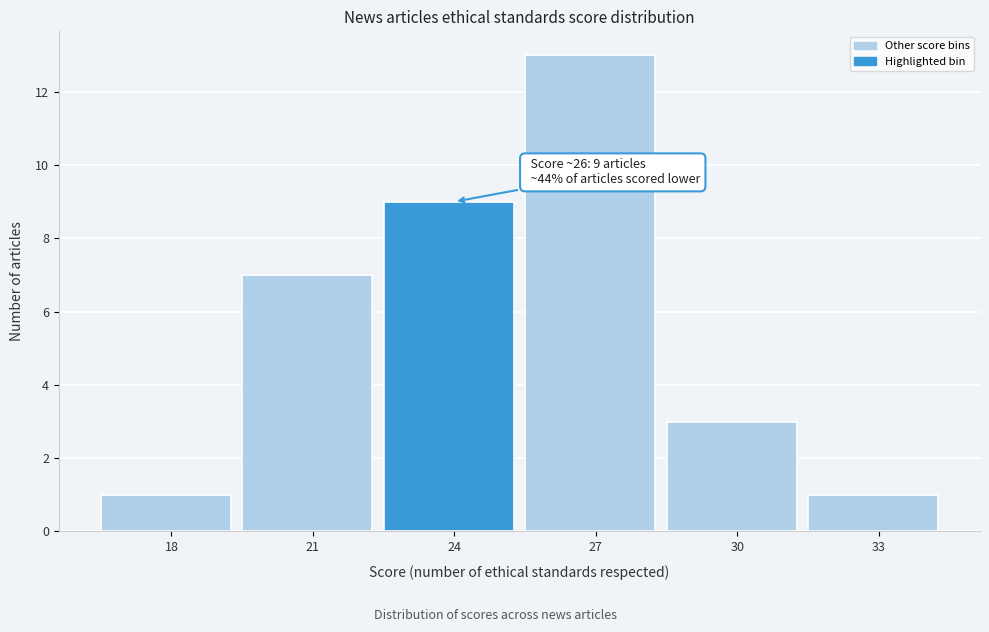

Reading left to right, what are all the values shown in this chart?

1	7	9	13	3	1